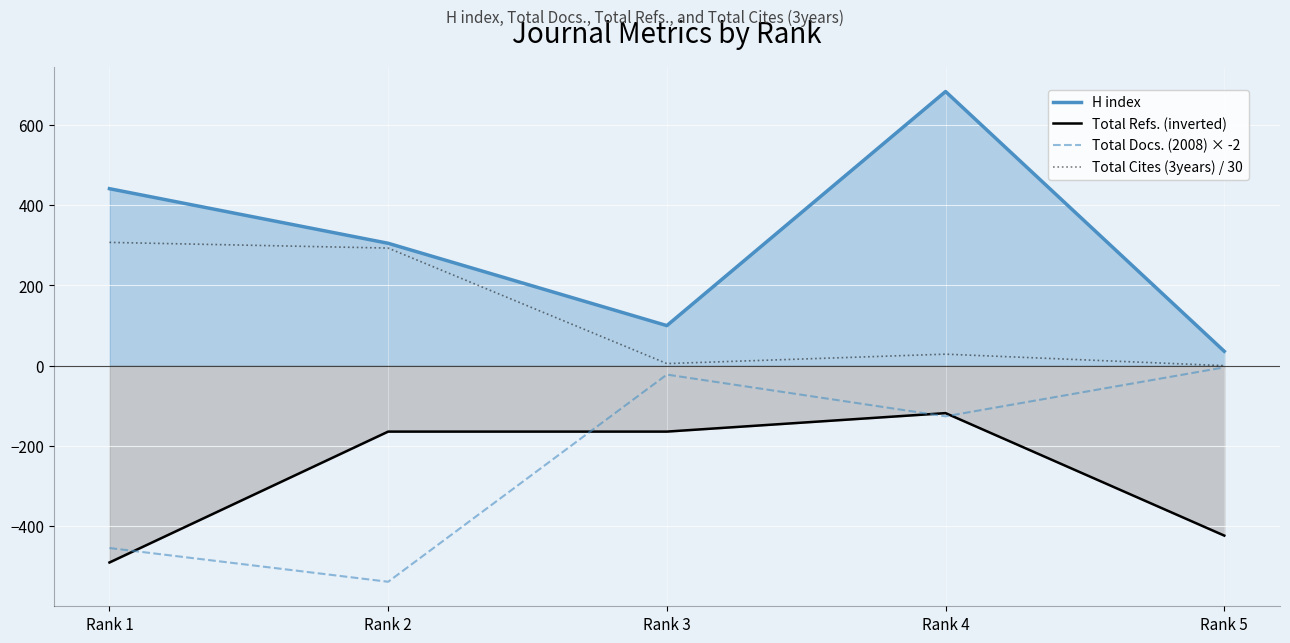

What is the sum of all Total Docs. (2008) × -2 values?

-1144.0